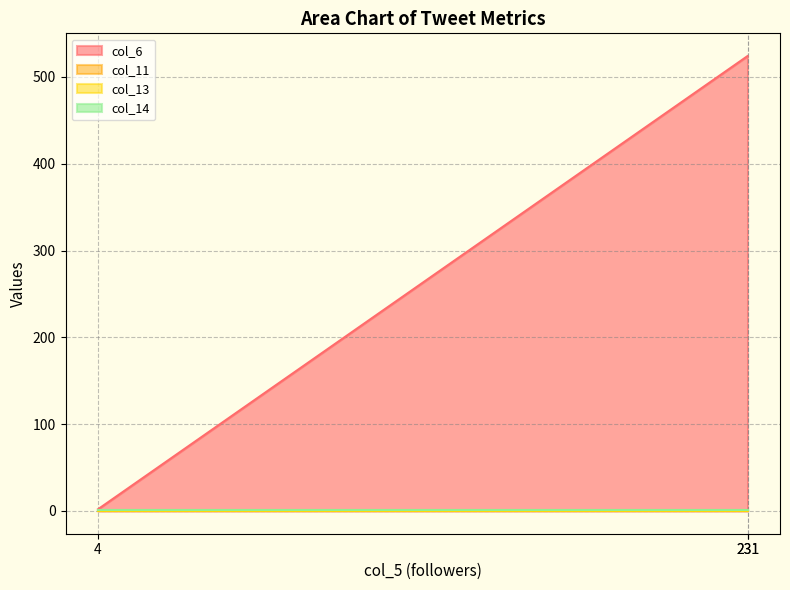

What is the total value across all series at 4?

3